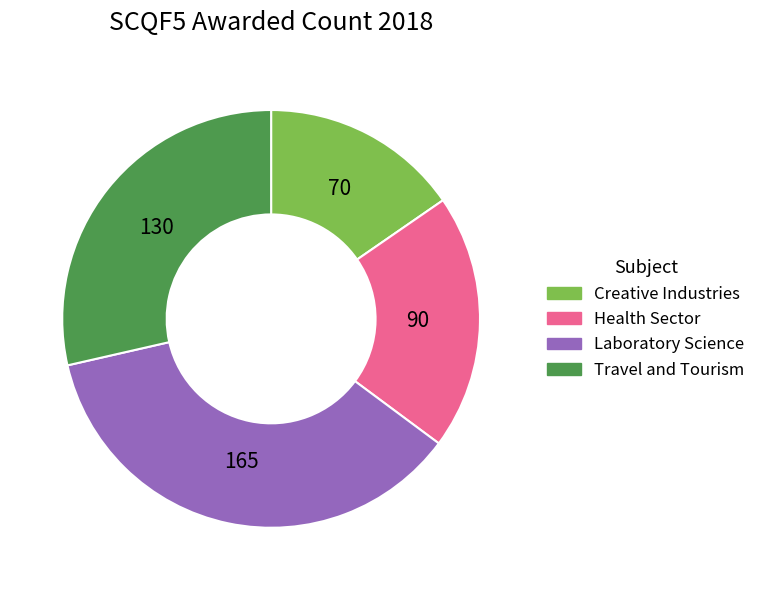

The Creative Industries slice represents 6% of the pie. True or false?

False